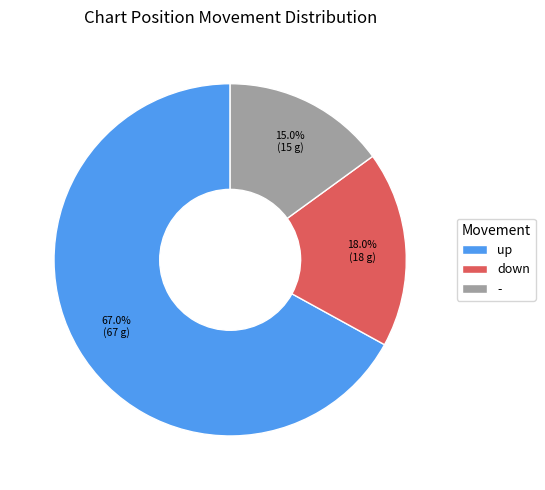

How many segments does this pie chart have?

3